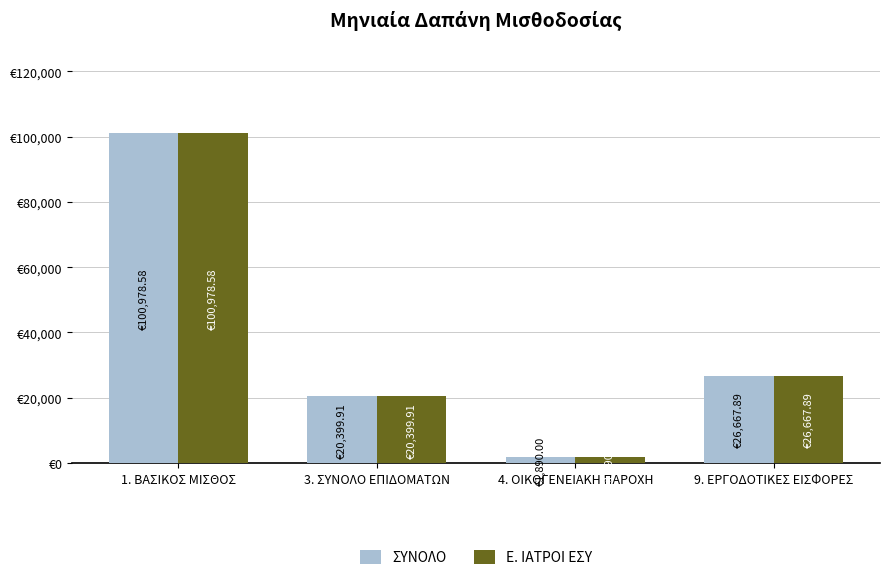

What are all the series names shown in the legend?

ΣΥΝΟΛΟ, Ε. ΙΑΤΡΟΙ ΕΣΥ